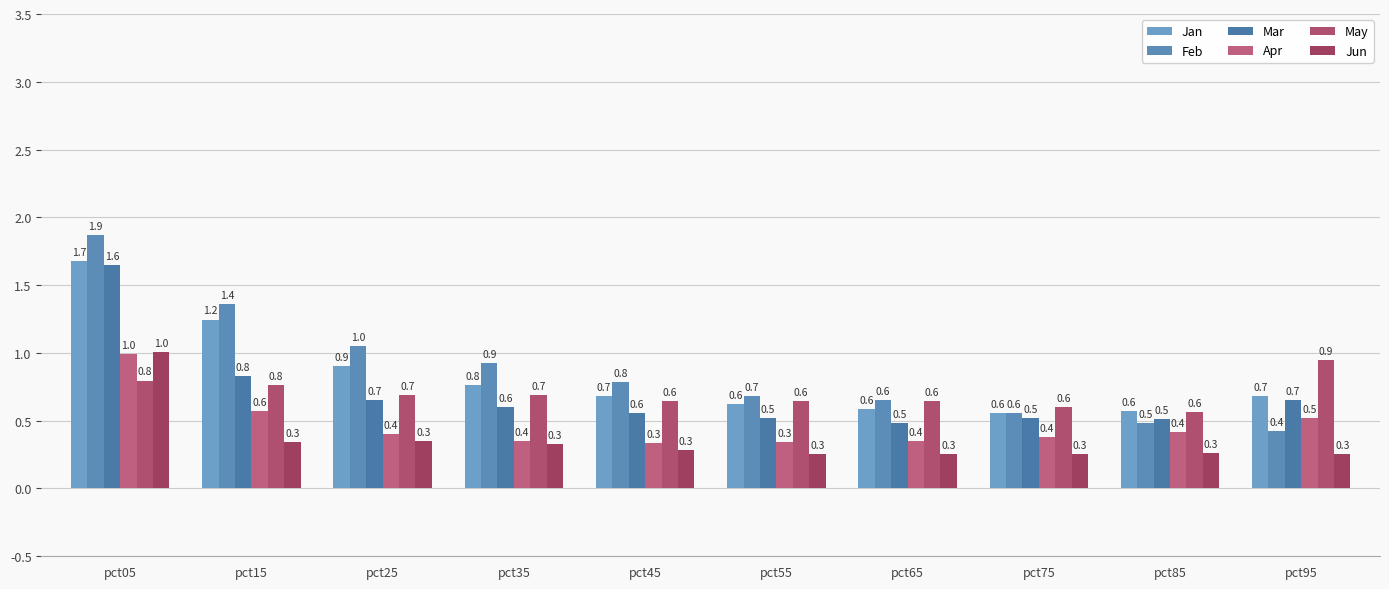

What is the total value across all series at pct25?

4.0